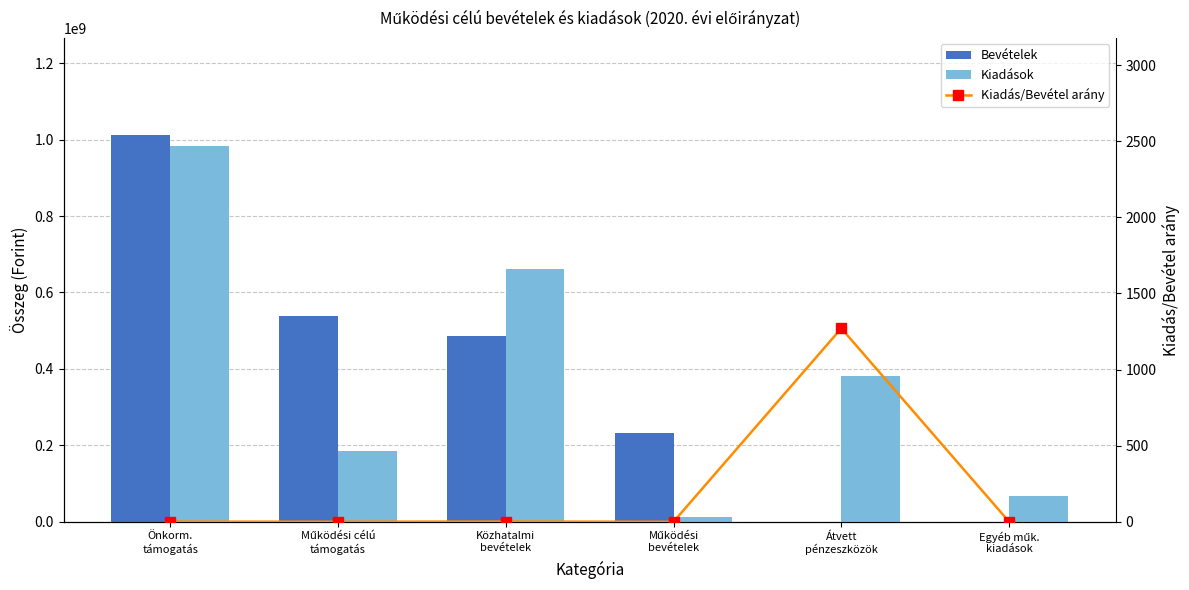

What is the sum of all Kiadások values?

2290833478.1